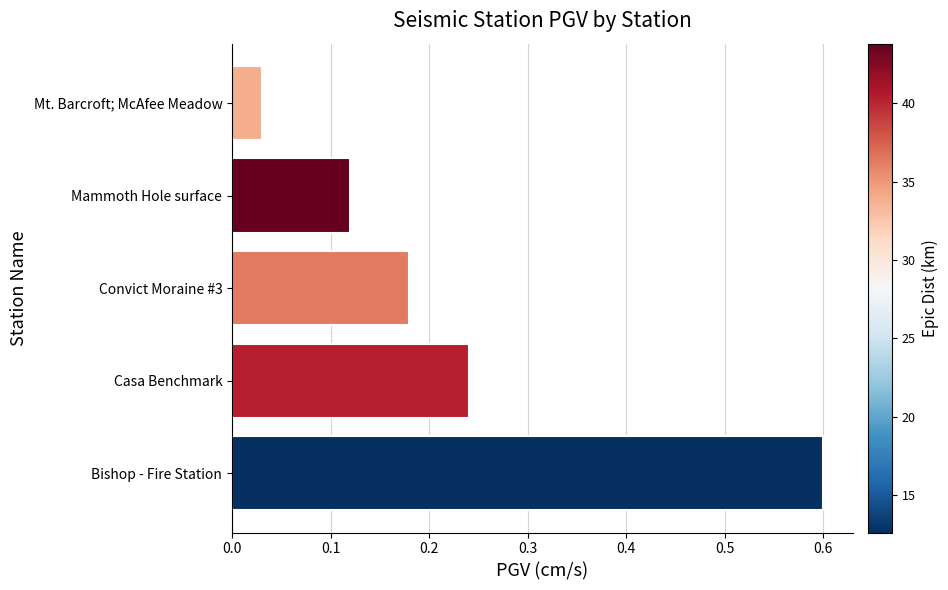

Rank the categories by value from lowest to highest.

Mt. Barcroft; McAfee Meadow, Mammoth Hole surface, Convict Moraine #3, Casa Benchmark, Bishop - Fire Station